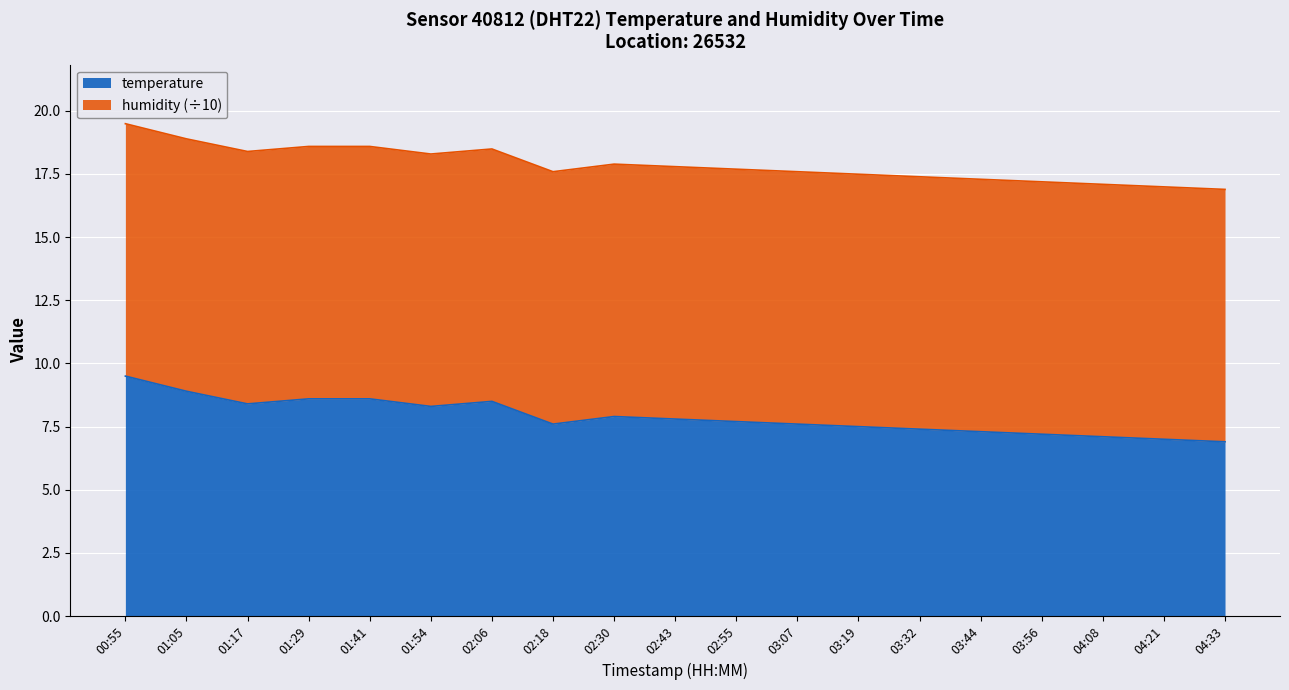

List the labels in order of value, largest first.

00:55, 01:05, 01:29, 01:41, 02:06, 01:17, 01:54, 02:30, 02:43, 02:55, 02:18, 03:07, 03:19, 03:32, 03:44, 03:56, 04:08, 04:21, 04:33